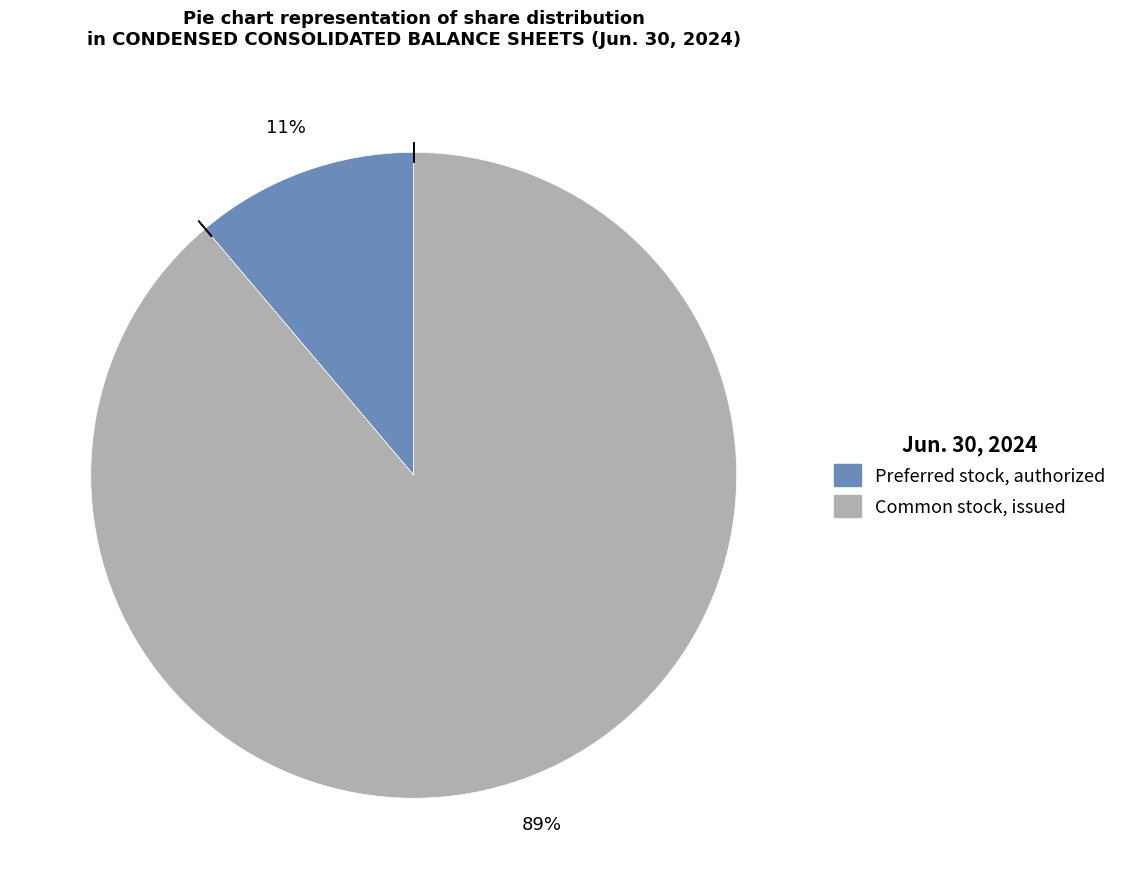

Rank the categories by value from lowest to highest.

Preferred stock, authorized, Common stock, issued